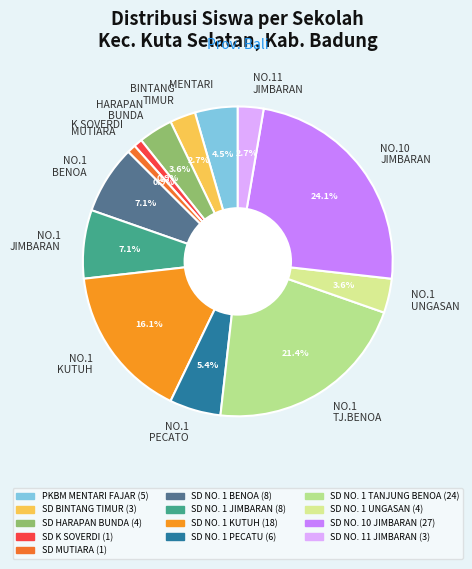

Is there any slice that represents more than half of the pie?

No